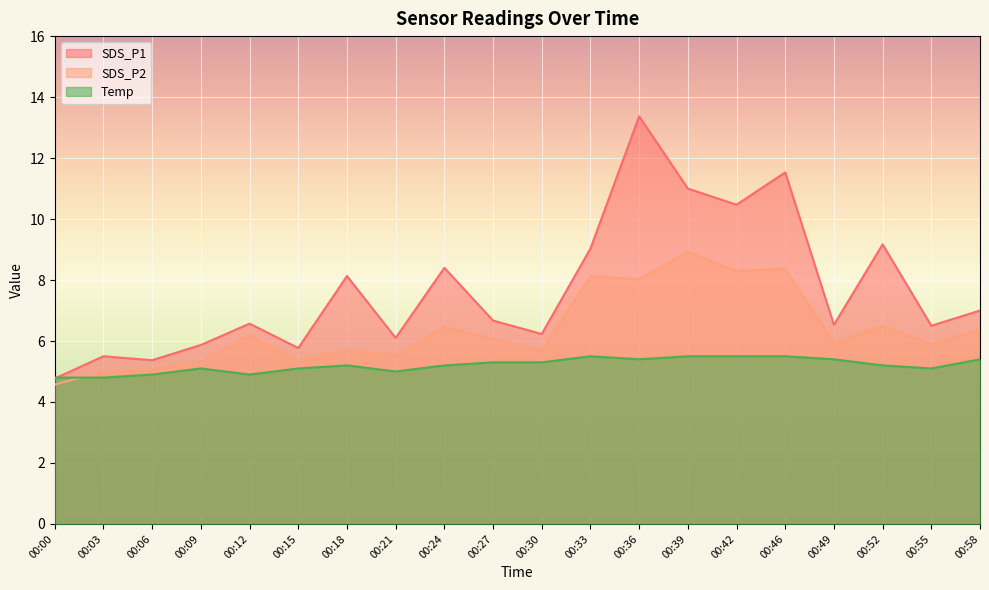

Rank the categories by SDS_P2 value from highest to lowest.

00:39, 00:46, 00:42, 00:33, 00:36, 00:52, 00:24, 00:58, 00:12, 00:27, 00:49, 00:55, 00:18, 00:30, 00:21, 00:15, 00:09, 00:06, 00:03, 00:00